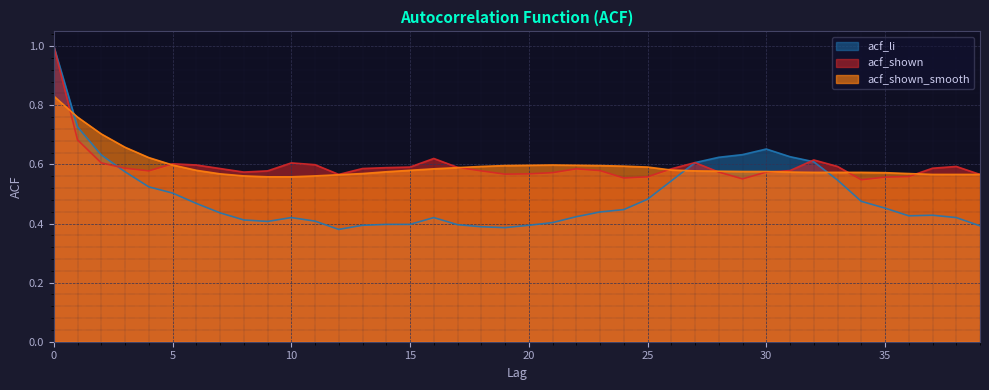

Where do acf_li and acf_shown first cross each other?

2 and 3